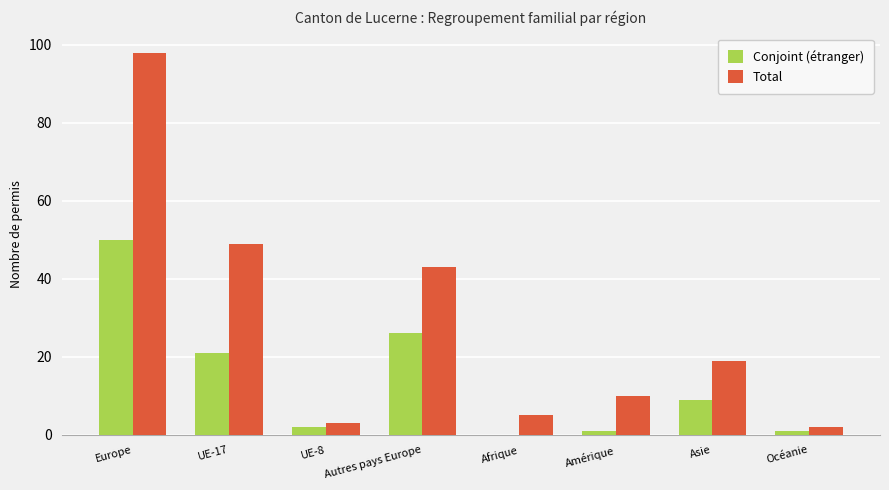

Reading left to right, list all the values displayed in this chart.

Conjoint (étranger): 50	21	2	26	0	1	9	1
Total: 98	49	3	43	5	10	19	2